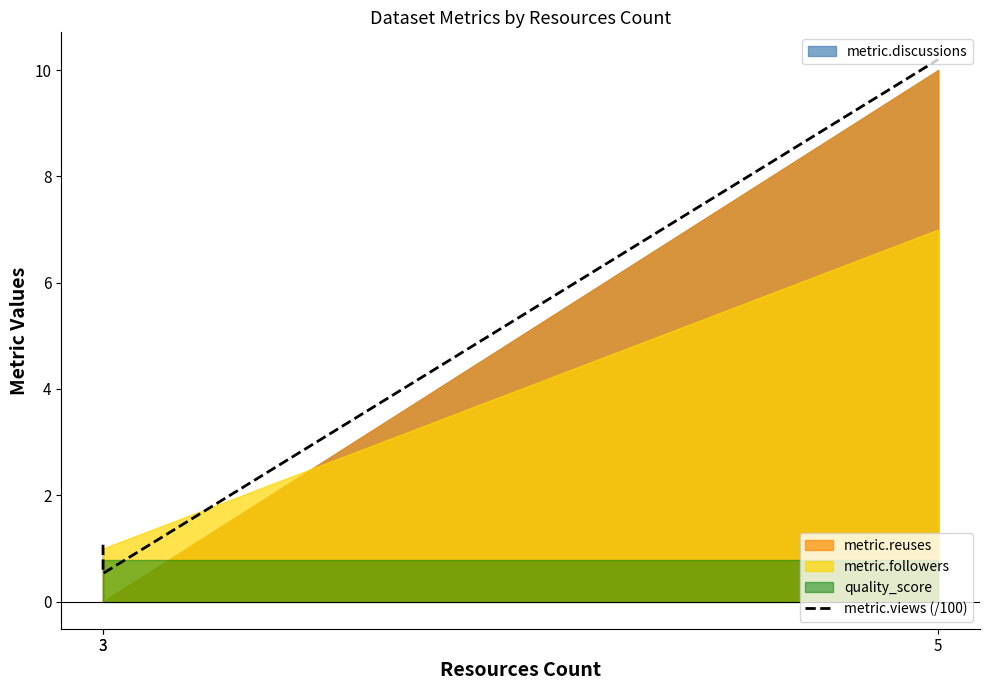

The value at 5 is 10.2. True or false?

True